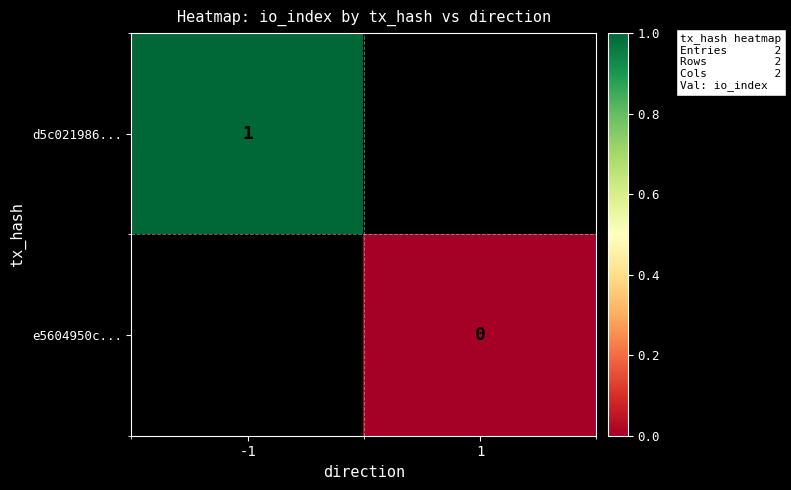

True or false: d5c021986... has a value of 2 at -1.

False